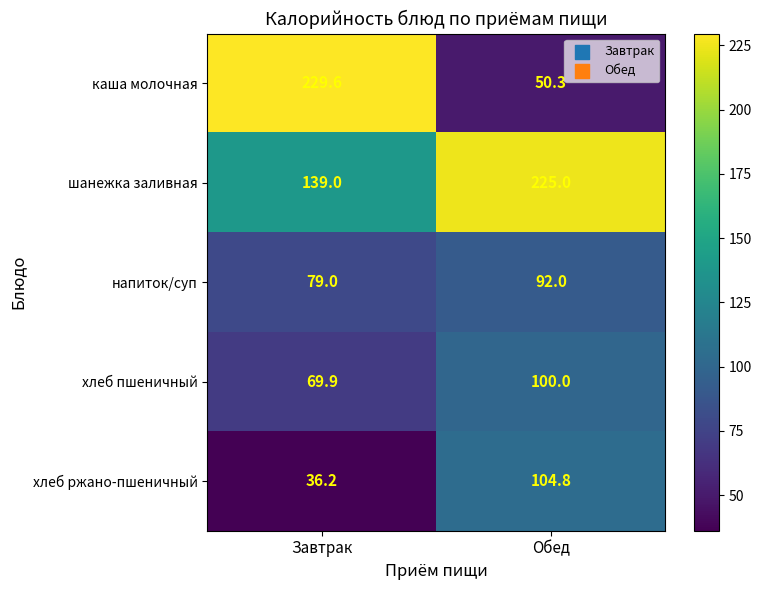

What is the difference between the шанежка заливная values at Завтрак and Обед?

86.0